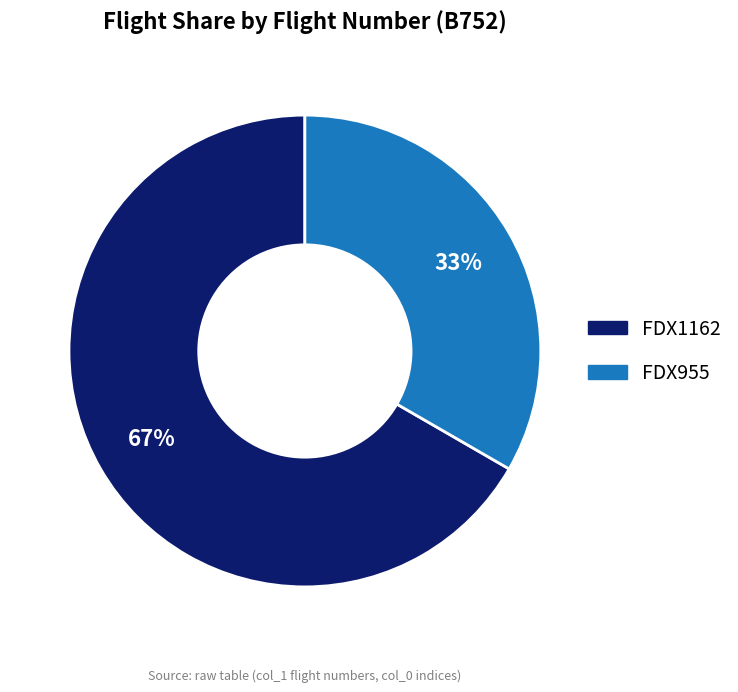

To the nearest percent, what is the combined percentage of FDX1162 and FDX955?

100%